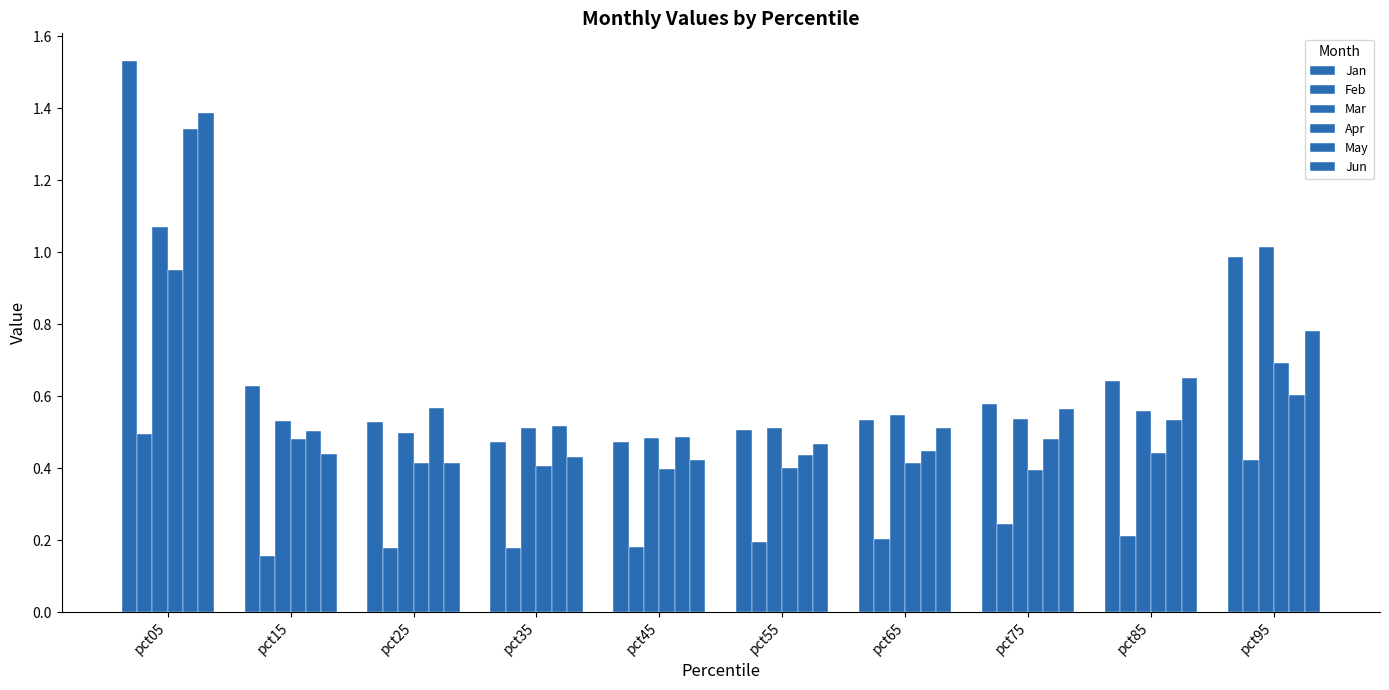

What is the difference between the maximum and second lowest values in the Mar series?

0.6